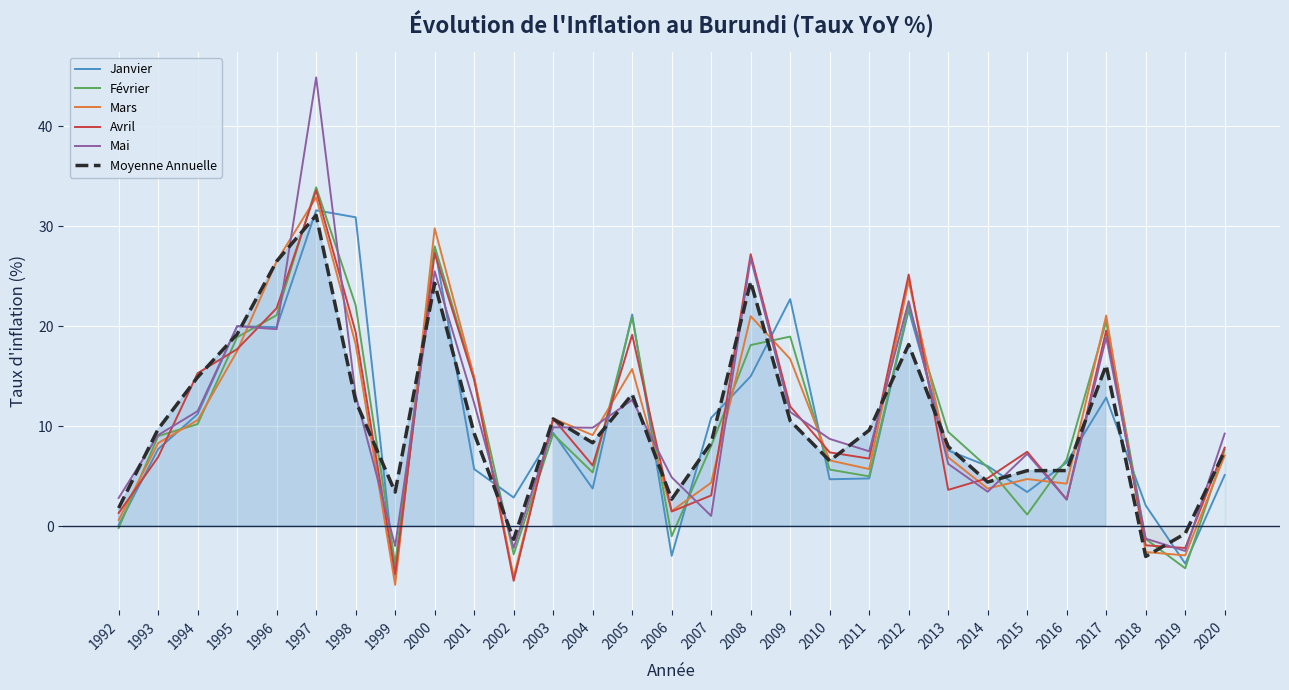

Reading left to right, transcribe all the data shown in this chart.

Janvier: 1992=0.1	1993=7.7	1994=11.2	1995=20.0	1996=19.9	1997=31.6	1998=30.9	1999=-5.0	2000=27.9	2001=5.7	2002=2.9	2003=9.3	2004=3.8	2005=21.2	2006=-3.0	2007=10.8	2008=15.0	2009=22.7	2010=4.7	2011=4.8	2012=21.6	2013=7.6	2014=6.0	2015=3.4	2016=6.4	2017=12.9	2018=2.1	2019=-3.8	2020=5.1
Février: 1992=-0.2	1993=9.0	1994=10.2	1995=18.9	1996=21.1	1997=33.9	1998=22.1	1999=-3.8	2000=28.0	2001=14.8	2002=-2.8	2003=9.2	2004=5.4	2005=20.9	2006=-1.0	2007=8.0	2008=18.1	2009=19.0	2010=5.7	2011=5.0	2012=22.0	2013=9.4	2014=5.9	2015=1.1	2016=6.7	2017=20.5	2018=-1.3	2019=-4.2	2020=7.6
Mars: 1992=0.6	1993=8.3	1994=10.6	1995=17.5	1996=26.5	1997=32.9	1998=18.2	1999=-5.9	2000=29.8	2001=14.9	2002=-5.1	2003=10.8	2004=9.1	2005=15.7	2006=1.5	2007=4.3	2008=21.0	2009=16.7	2010=6.6	2011=5.7	2012=24.5	2013=6.9	2014=3.8	2015=4.7	2016=4.2	2017=21.1	2018=-2.6	2019=-2.9	2020=7.1
Avril: 1992=1.3	1993=6.9	1994=15.3	1995=17.7	1996=21.8	1997=33.6	1998=19.4	1999=-4.8	2000=27.3	2001=14.6	2002=-5.5	2003=10.8	2004=6.1	2005=19.1	2006=1.4	2007=3.1	2008=27.2	2009=12.0	2010=7.4	2011=6.8	2012=25.2	2013=3.6	2014=4.8	2015=7.4	2016=2.7	2017=19.6	2018=-1.9	2019=-2.2	2020=7.8
Mai: 1992=2.8	1993=9.1	1994=11.5	1995=20.0	1996=19.7	1997=44.9	1998=13.1	1999=-2.0	2000=25.5	2001=12.3	2002=-2.2	2003=9.9	2004=9.8	2005=12.6	2006=4.9	2007=1.0	2008=26.8	2009=11.4	2010=8.7	2011=7.5	2012=22.5	2013=6.2	2014=3.4	2015=7.2	2016=2.6	2017=18.9	2018=-1.3	2019=-2.5	2020=9.2
Moyenne Annuelle: 1992=1.8	1993=9.7	1994=14.9	1995=19.2	1996=26.5	1997=31.1	1998=12.5	1999=3.4	2000=24.3	2001=9.3	2002=-1.3	2003=10.7	2004=8.3	2005=13.2	2006=2.7	2007=8.3	2008=24.5	2009=10.5	2010=6.5	2011=9.6	2012=18.2	2013=8.0	2014=4.4	2015=5.5	2016=5.5	2017=16.1	2018=-3.0	2019=-0.8	2020=7.5